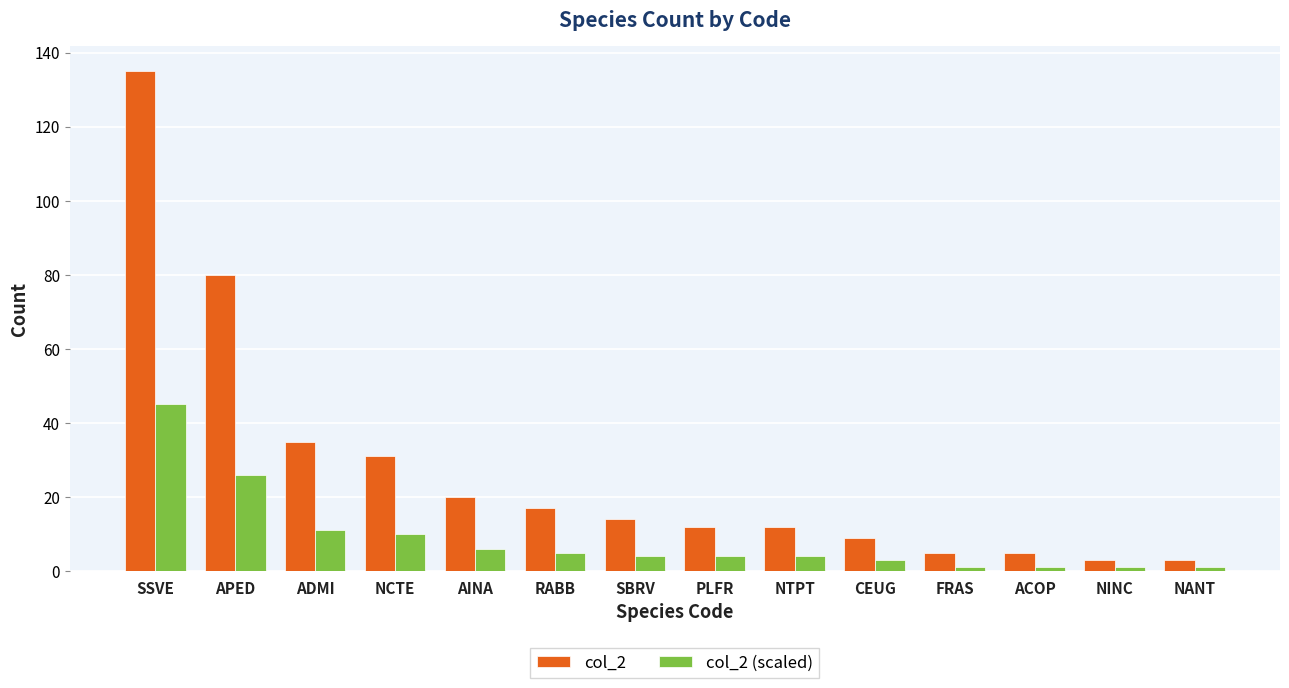

What is the difference between the maximum and minimum values in the col_2 series?

132